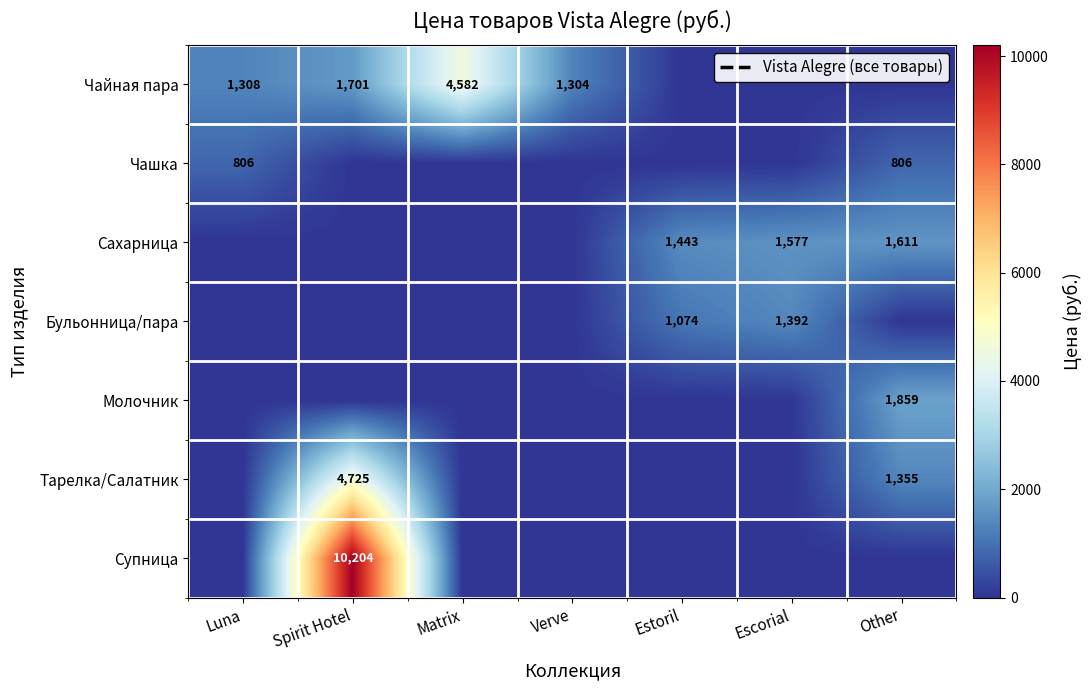

The Чайная пара series shows 1308 at Luna. True or false?

True